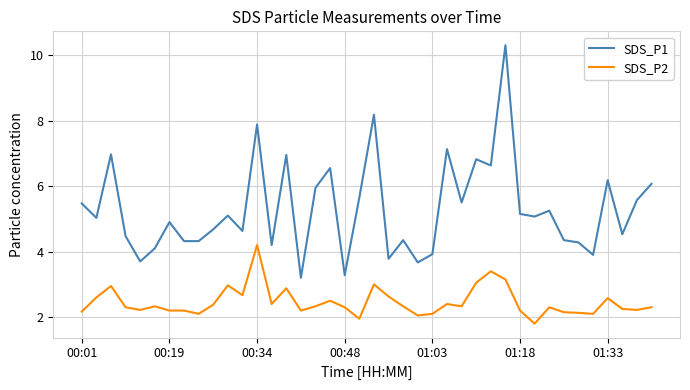

Which series has the largest total across all categories?

SDS_P1